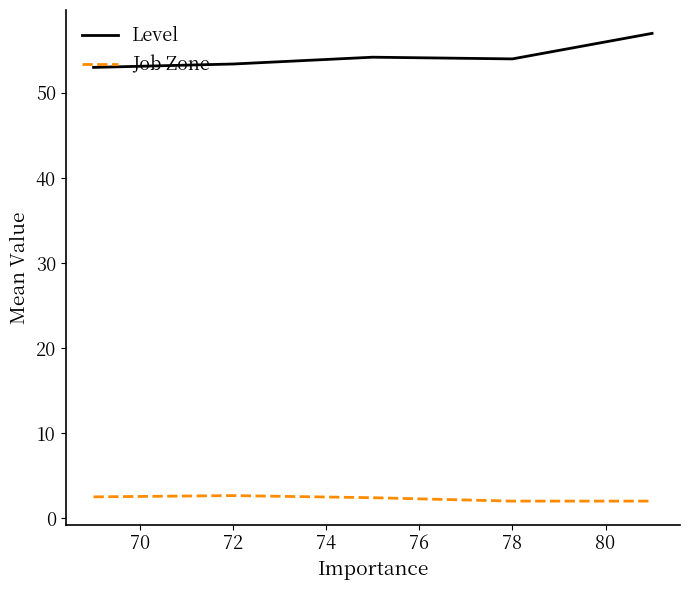

Which series has the largest total across all categories?

Level